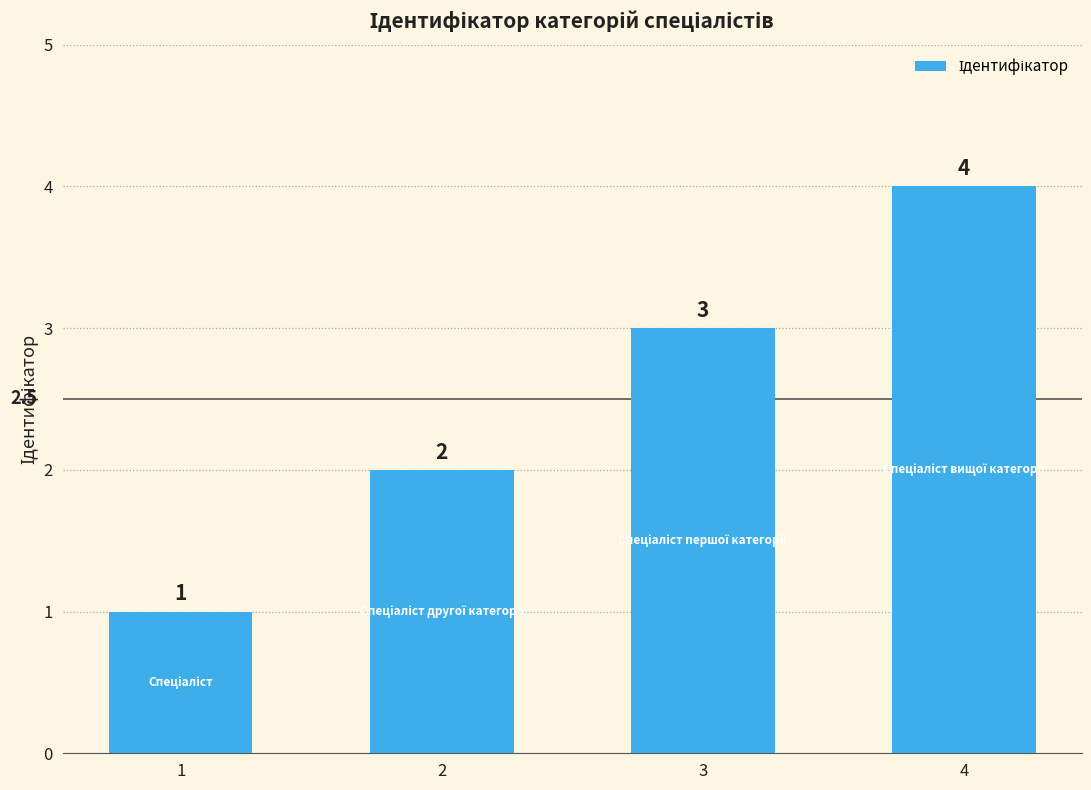

True or false: the data shows 3 at 3.

True